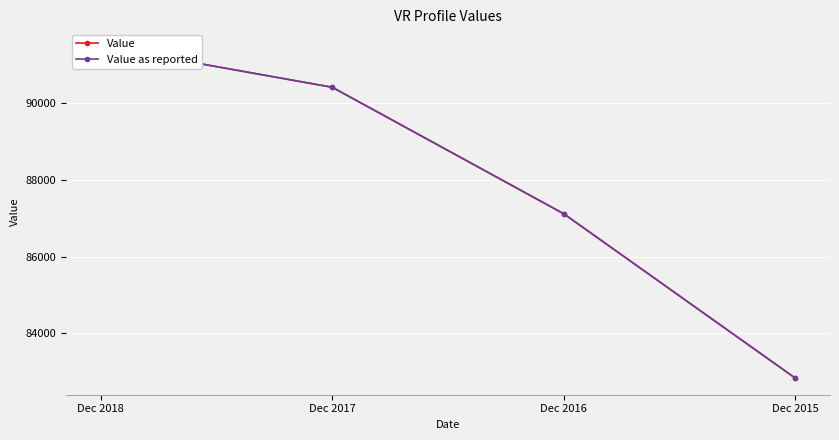

What are all the series names shown in the legend?

Value, Value as reported